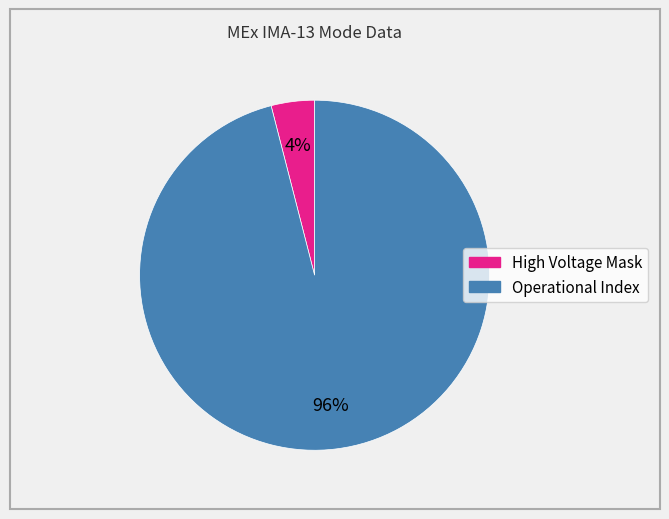

True or false: Operational Index accounts for 88% of the total.

False